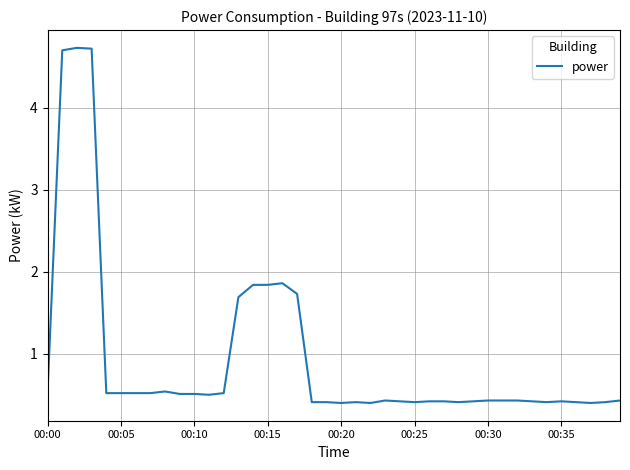

What is the greatest value displayed?

4.7